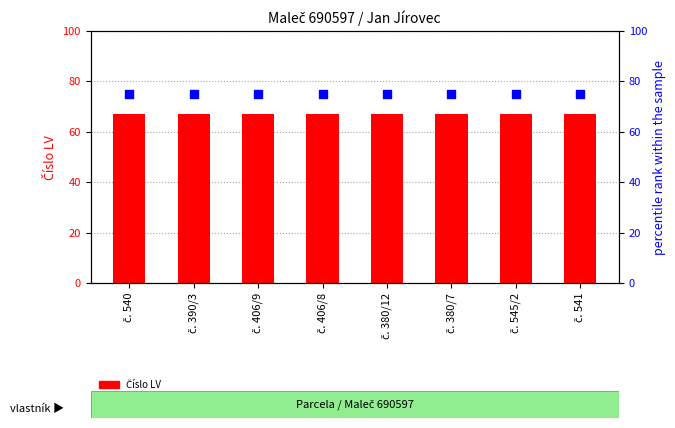

What is the total value across all series at č. 541?

142